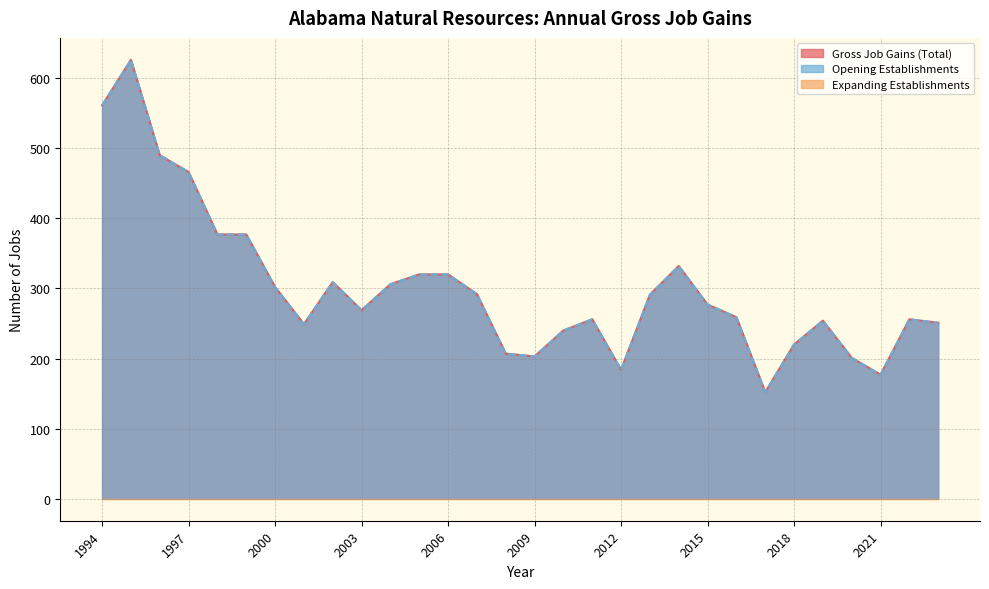

At which label does Gross Job Gains (Total) reach its peak?

1995